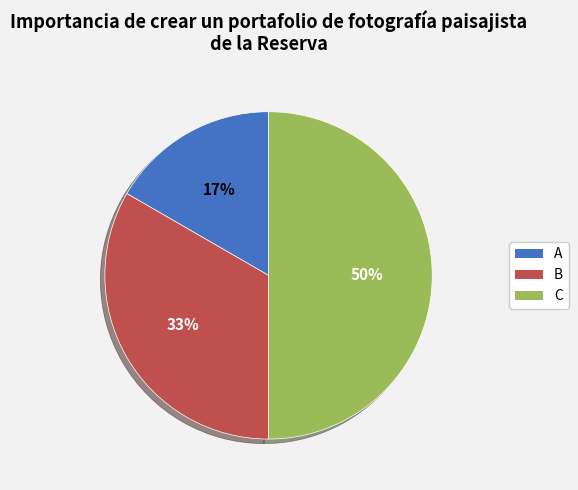

Between B and C, which is larger?

C